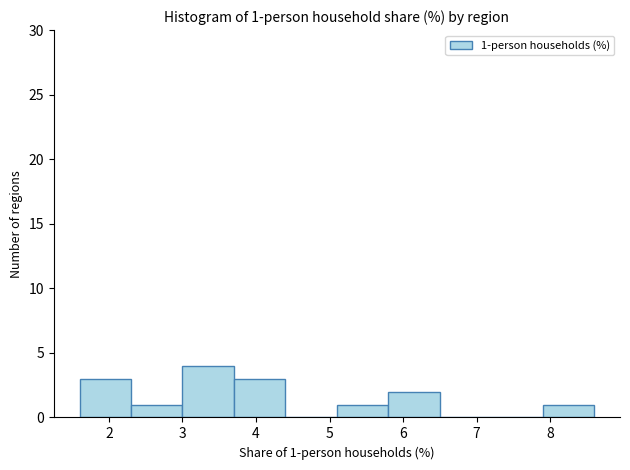

Which range on the x-axis has the tallest bar?

3.0 to 3.7